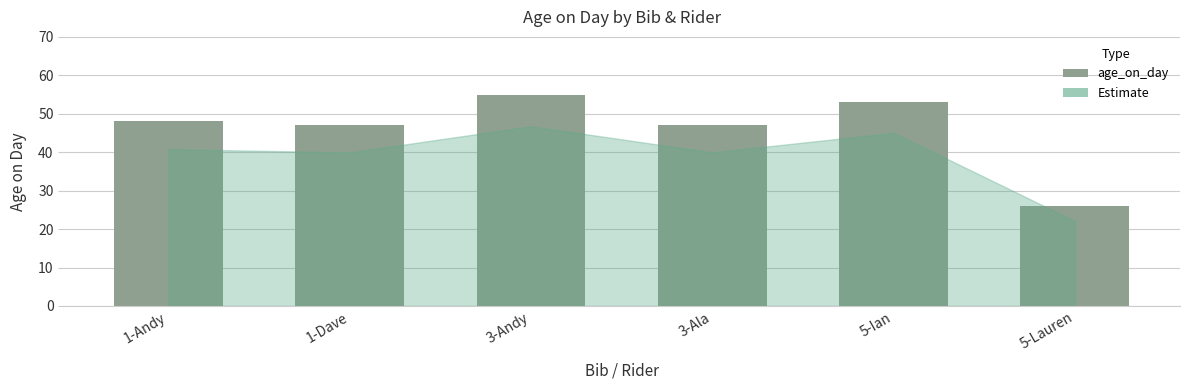

Which label corresponds to the smallest value in the chart?

5-Lauren